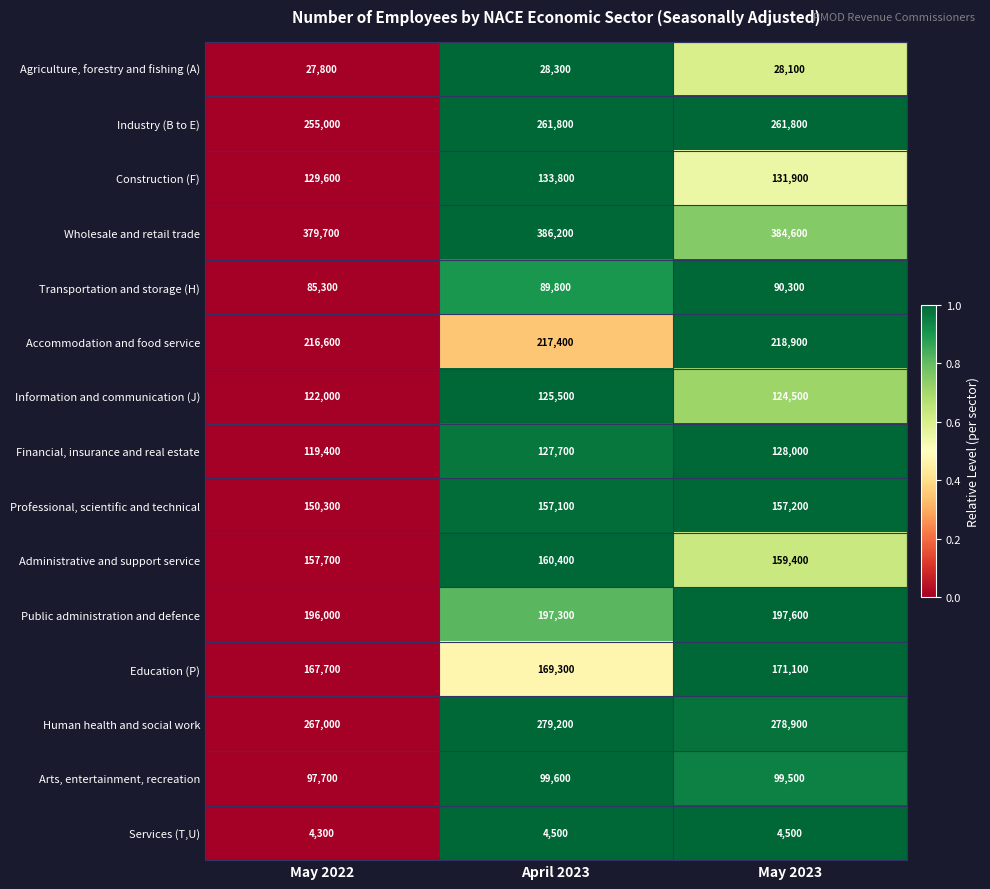

What is the difference between the Agriculture, forestry and fishing (A) values at April 2023 and May 2023?

200